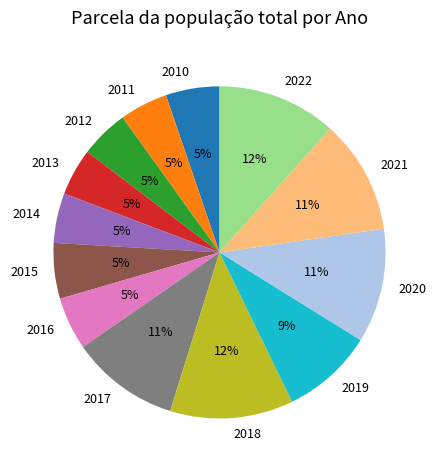

Is it true that 2019 is 9% of the pie?

True